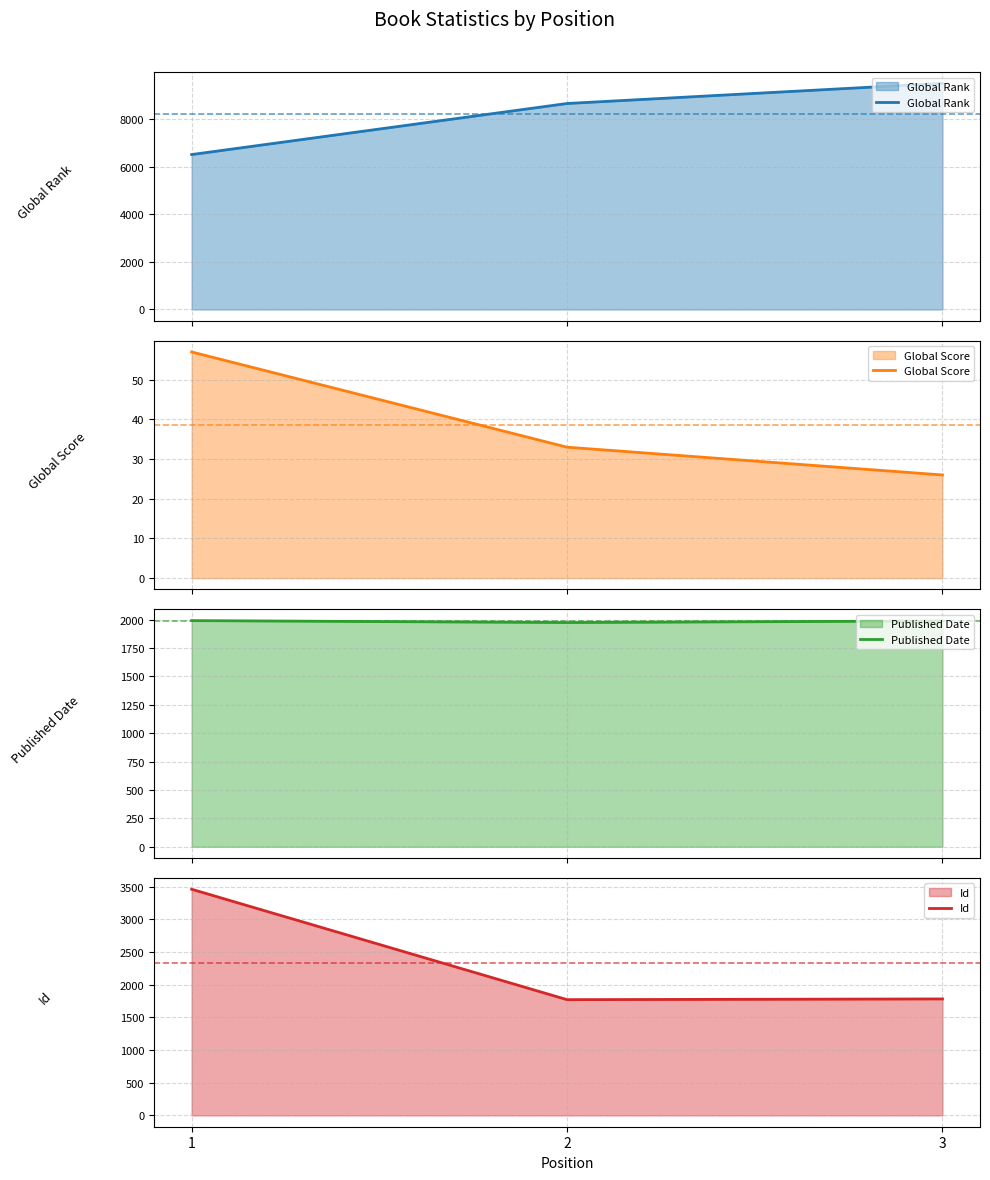

Between 1 and 2, which series saw the biggest shift?

Global Rank